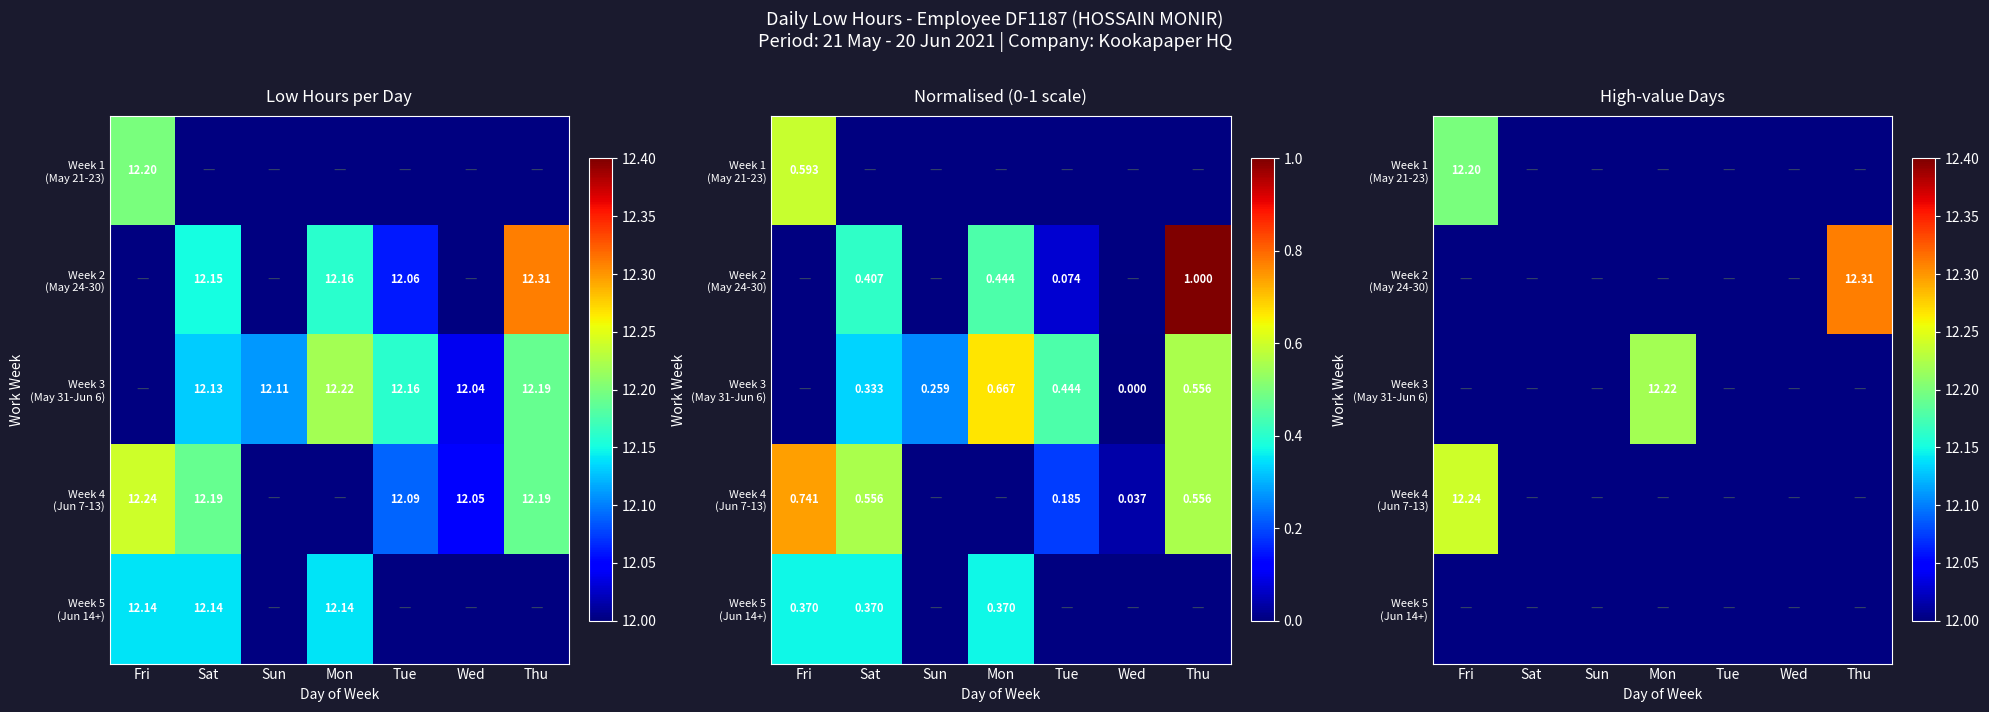

What is the highest value of the Week 1 (May 21-23) series?

12.2